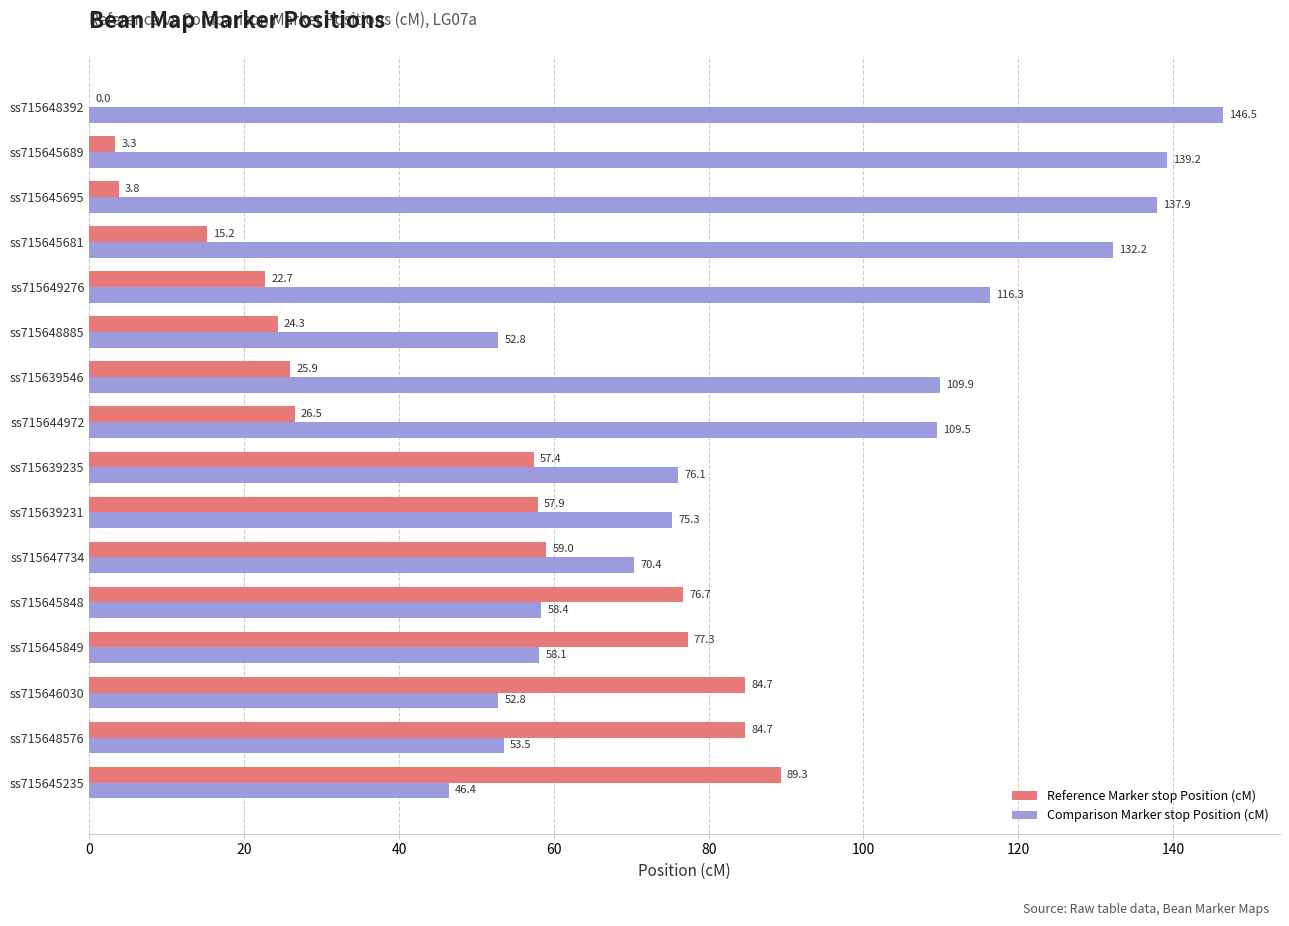

Which series changed the most between ss715645235 and ss715648576?

Comparison Marker stop Position (cM)